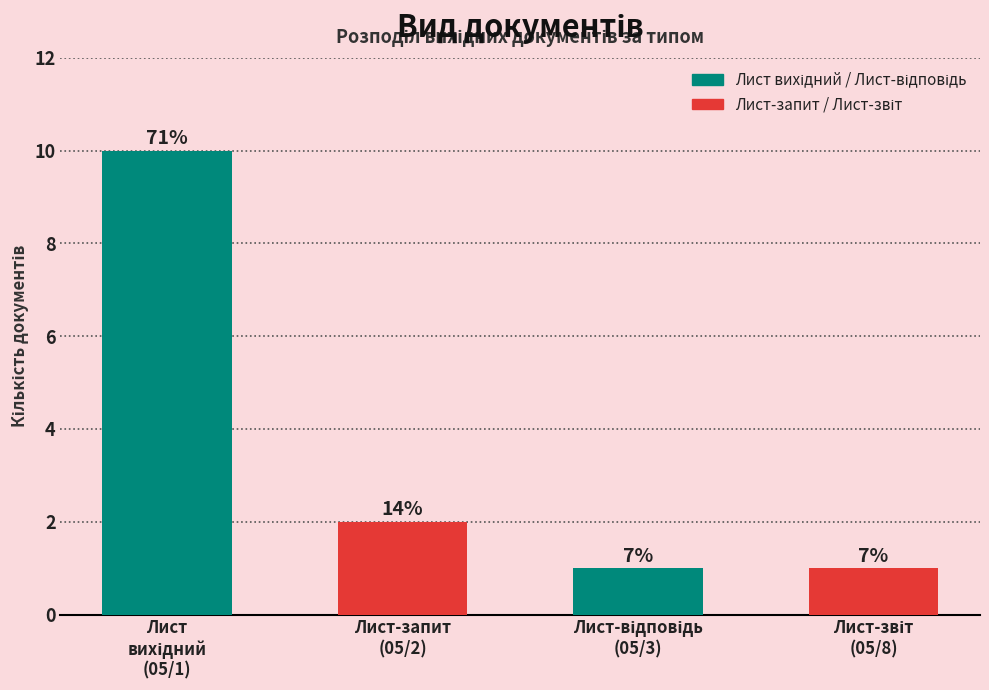

Does the chart contain any negative values?

No